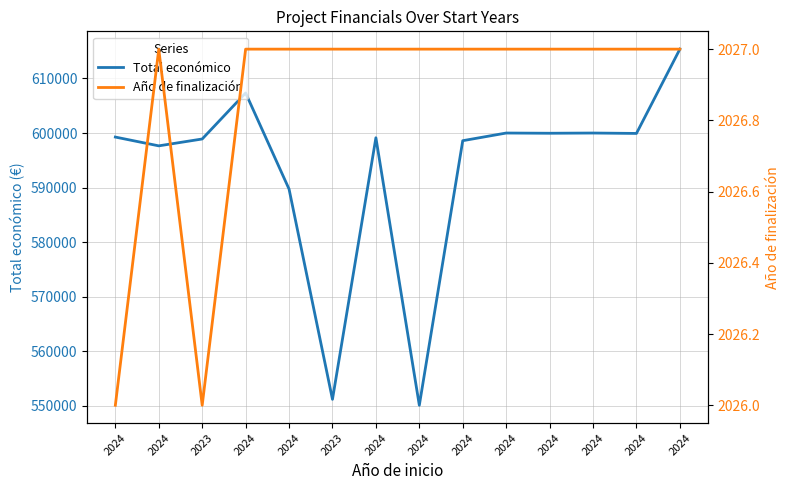

What is the sum of all Total económico values?

8307195